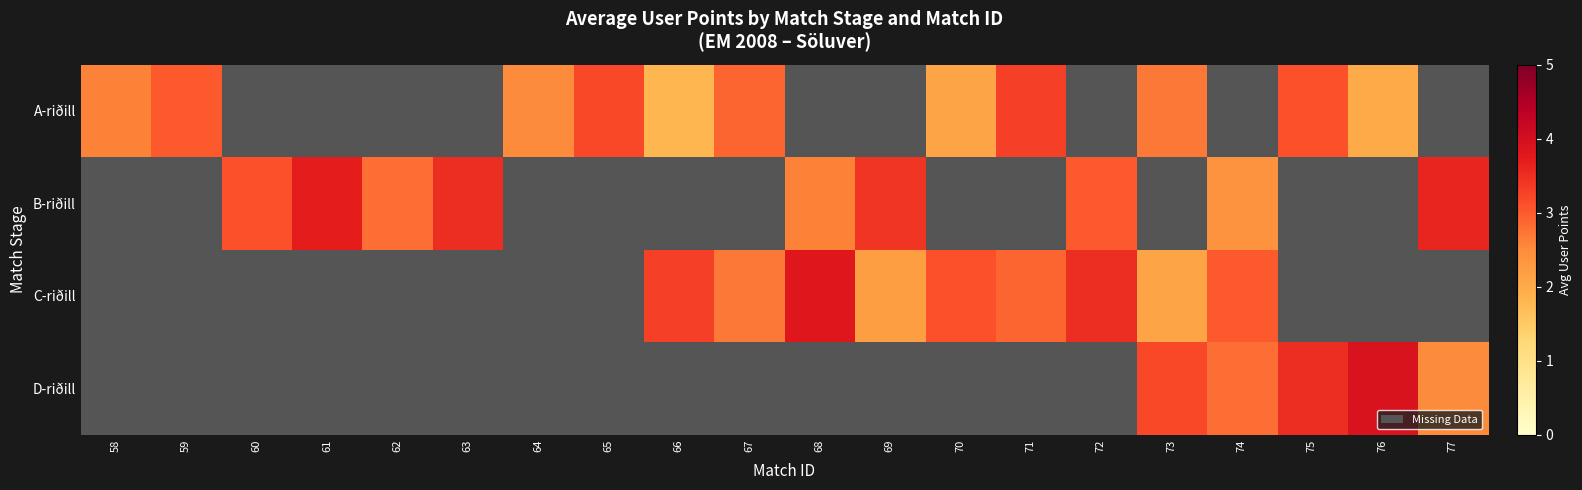

Reading left to right, extract all data points from this chart.

A-riðill: 58=2.6	59=3.0	60=0.0	61=0.0	62=0.0	63=0.0	64=2.5	65=3.2	66=1.8	67=2.9	68=0.0	69=0.0	70=2.1	71=3.3	72=0.0	73=2.7	74=0.0	75=3.1	76=2.0	77=0.0
B-riðill: 58=0.0	59=0.0	60=3.1	61=3.7	62=2.8	63=3.5	64=0.0	65=0.0	66=0.0	67=0.0	68=2.6	69=3.4	70=0.0	71=0.0	72=3.0	73=0.0	74=2.4	75=0.0	76=0.0	77=3.6
C-riðill: 58=0.0	59=0.0	60=0.0	61=0.0	62=0.0	63=0.0	64=0.0	65=0.0	66=3.3	67=2.7	68=3.8	69=2.2	70=3.1	71=2.9	72=3.5	73=2.1	74=3.0	75=0.0	76=0.0	77=0.0
D-riðill: 58=0.0	59=0.0	60=0.0	61=0.0	62=0.0	63=0.0	64=0.0	65=0.0	66=0.0	67=0.0	68=0.0	69=0.0	70=0.0	71=0.0	72=0.0	73=3.2	74=2.8	75=3.5	76=3.9	77=2.5